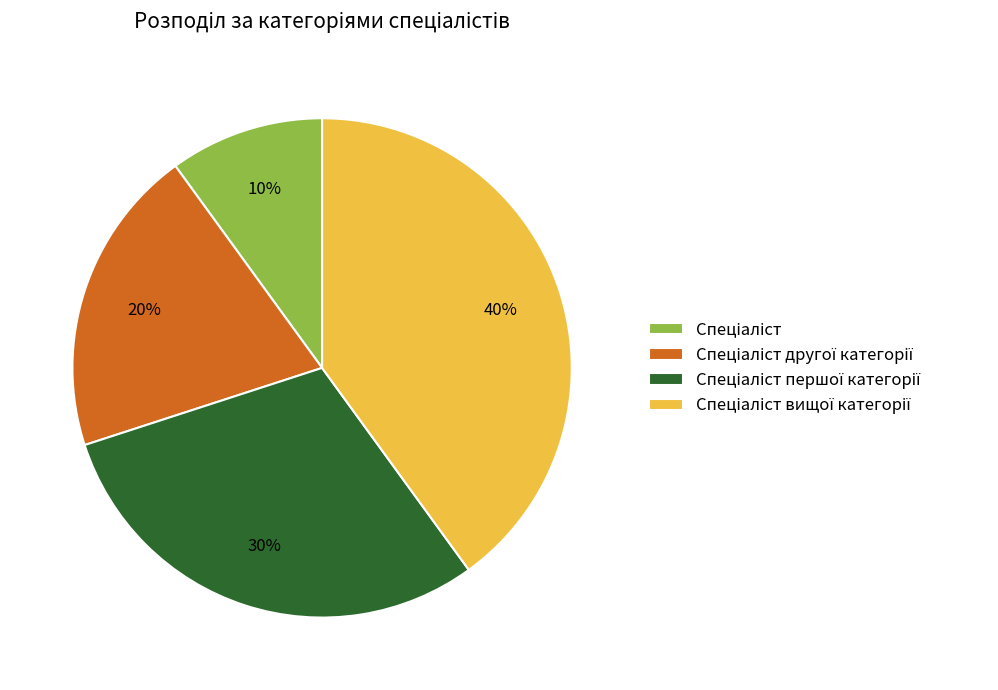

Is there any slice that represents more than half of the pie?

No